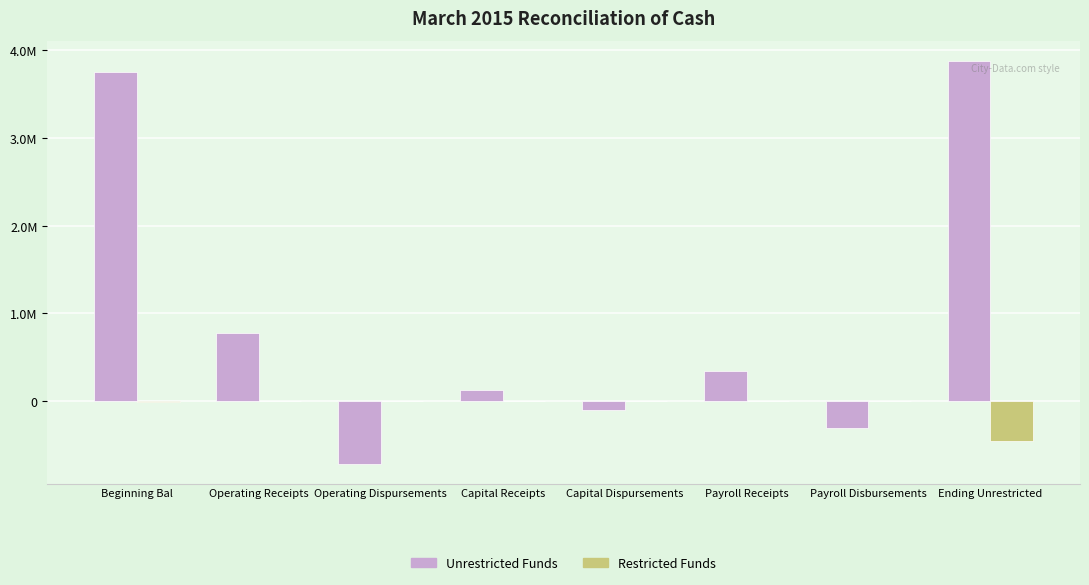

What are all the series names shown in the legend?

Unrestricted Funds, Restricted Funds